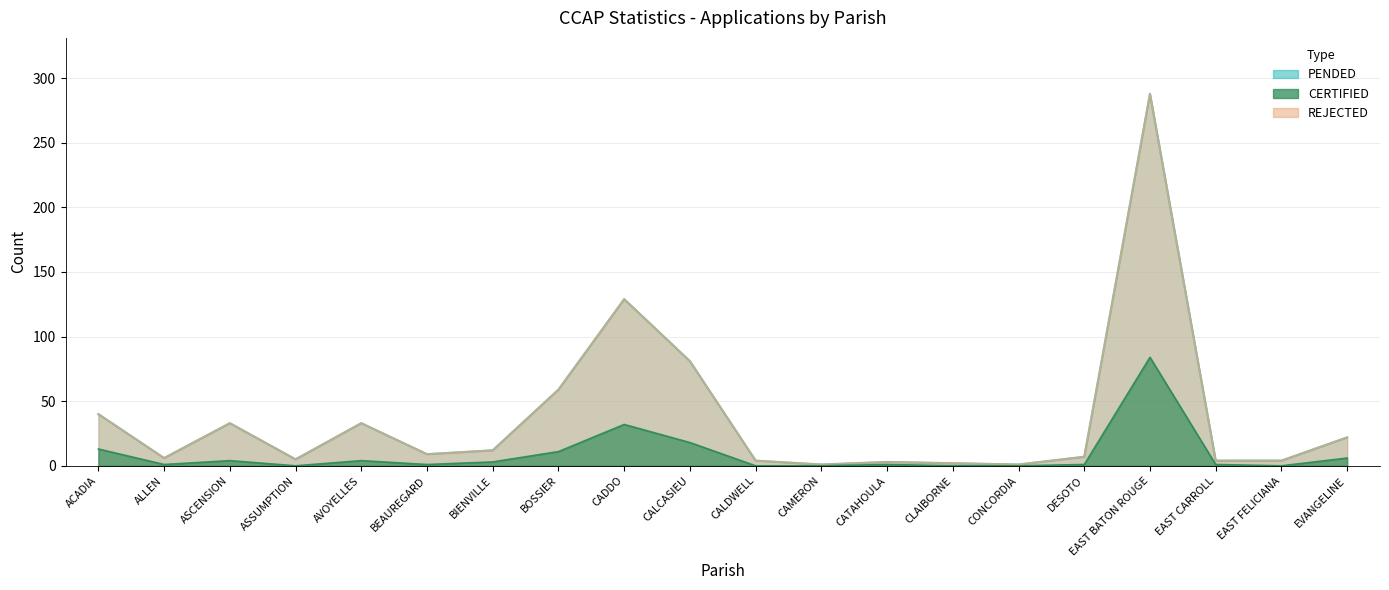

At how many categories does at least one series exceed 62?

3